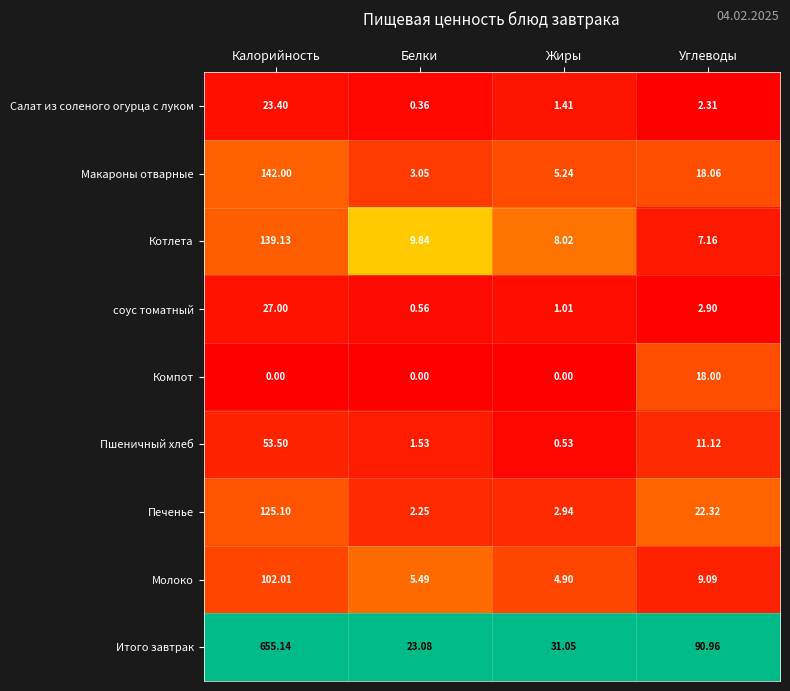

At which category does the chart reach its peak across all series?

Калорийность